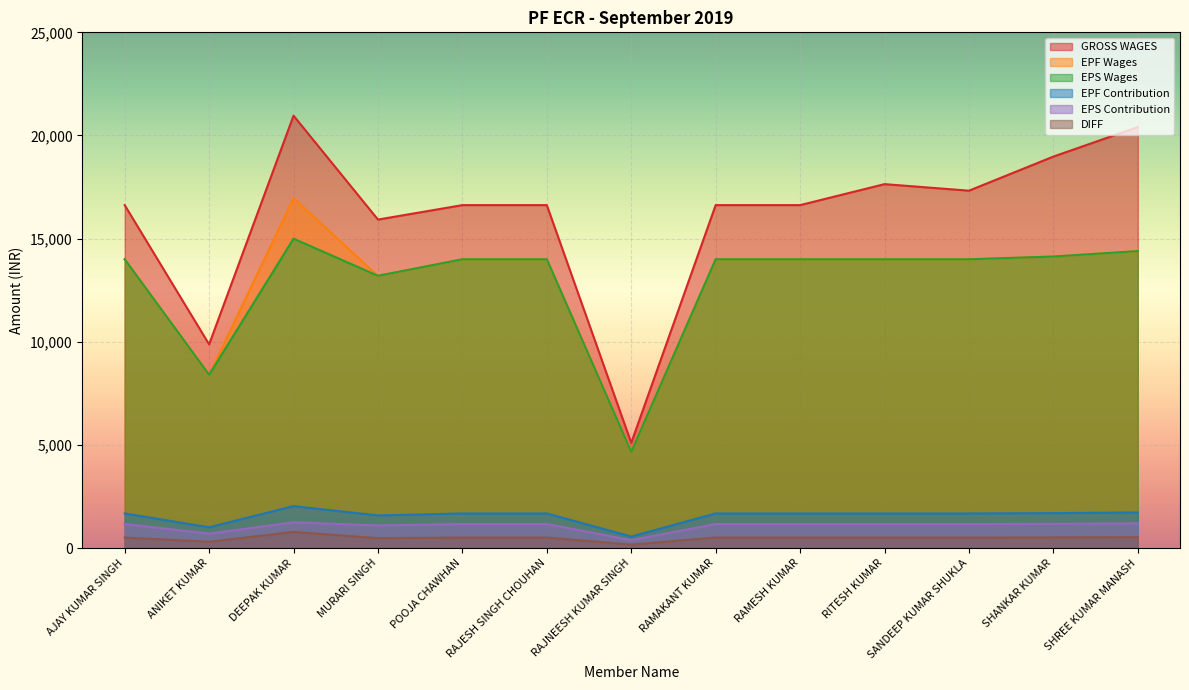

Which label corresponds to the largest value in the chart?

DEEPAK KUMAR